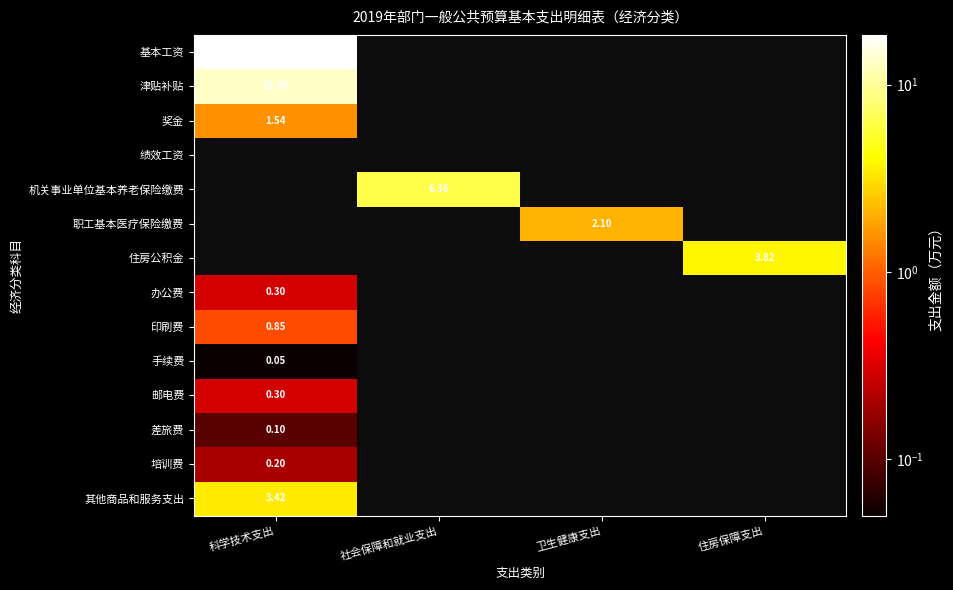

What is the smallest value displayed?

0.1